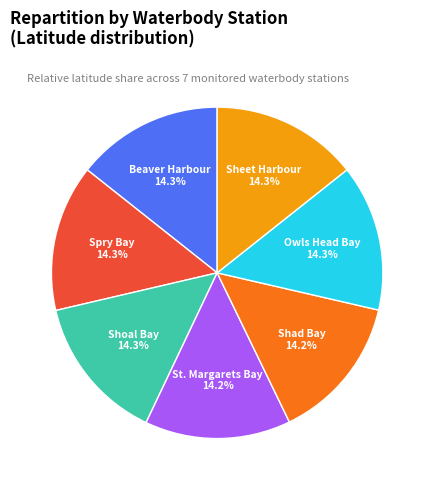

Is there a majority slice in this chart?

No